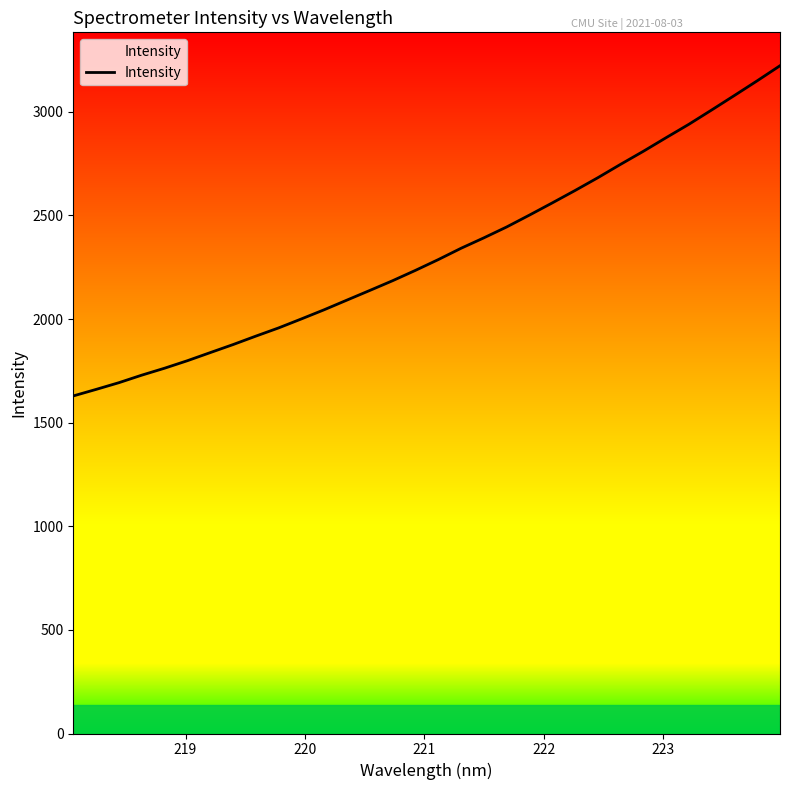

What is the maximum value shown in the chart?

3222.4